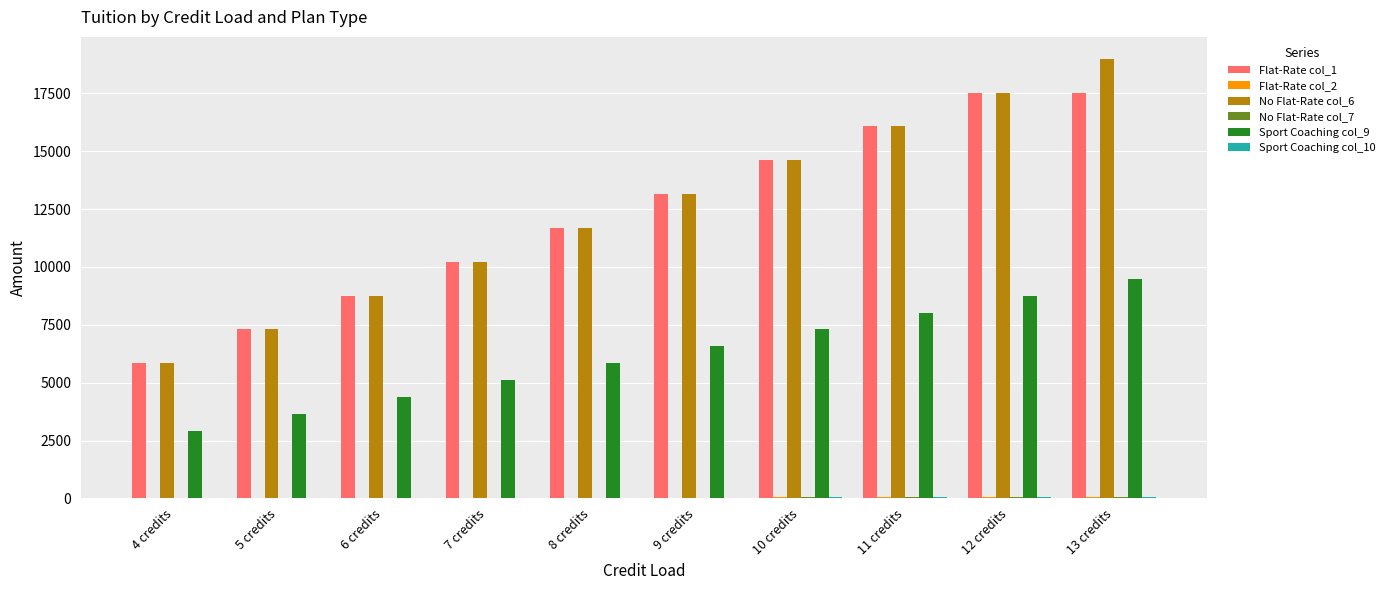

What is the total value across all series at 12 credits?

43968